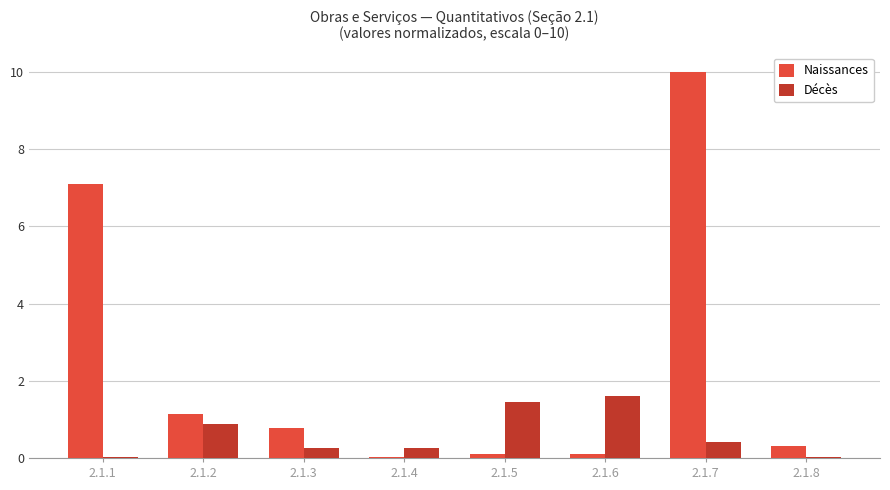

Where is Naissances nearest to the value 5?

2.1.1